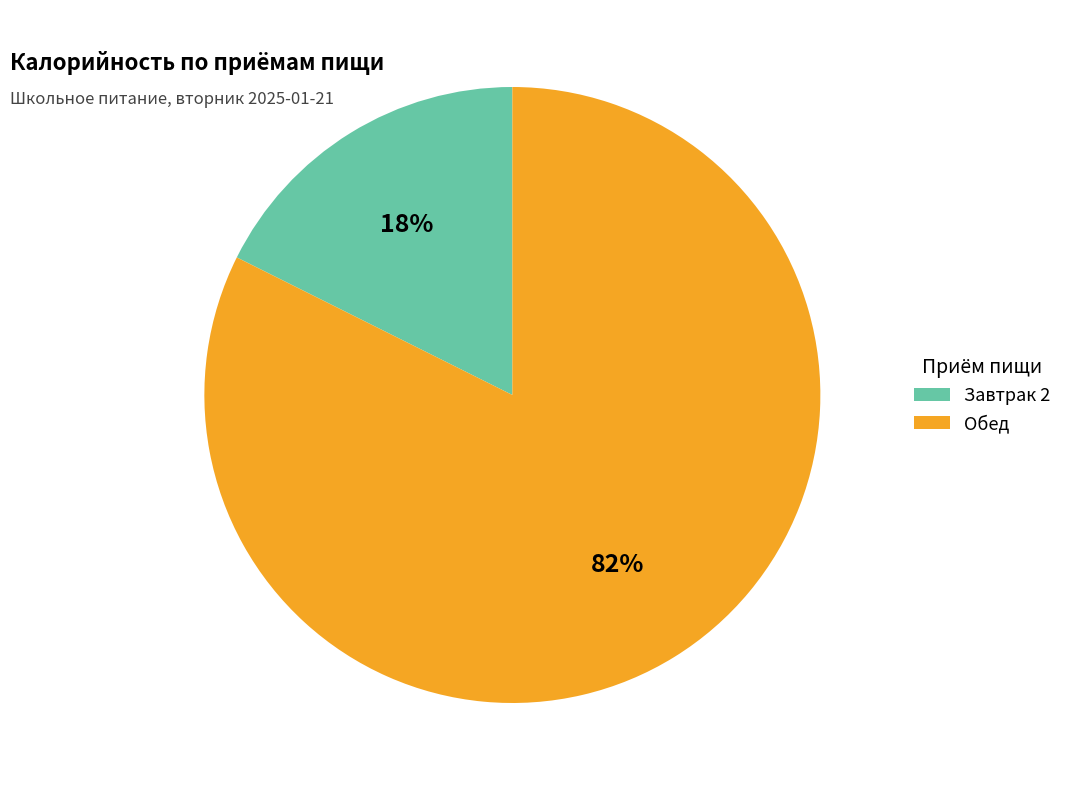

Does any single category account for the majority?

Yes